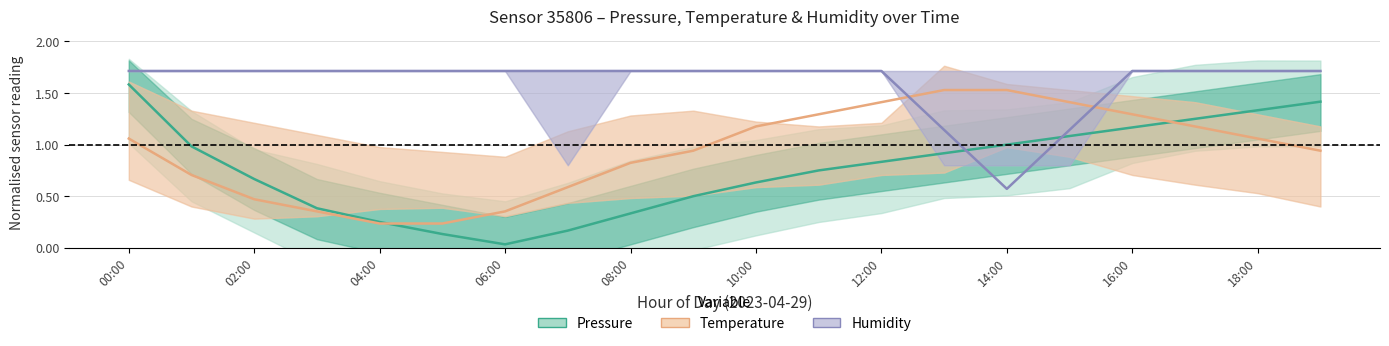

Which category has the highest value across all series?

00:00